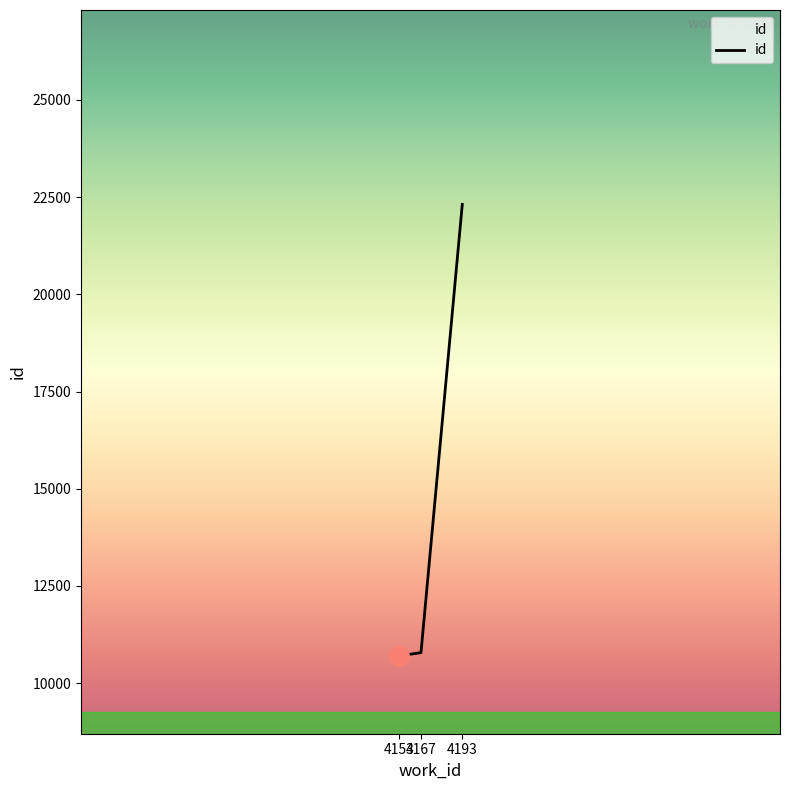

How many values are below 10784?

1